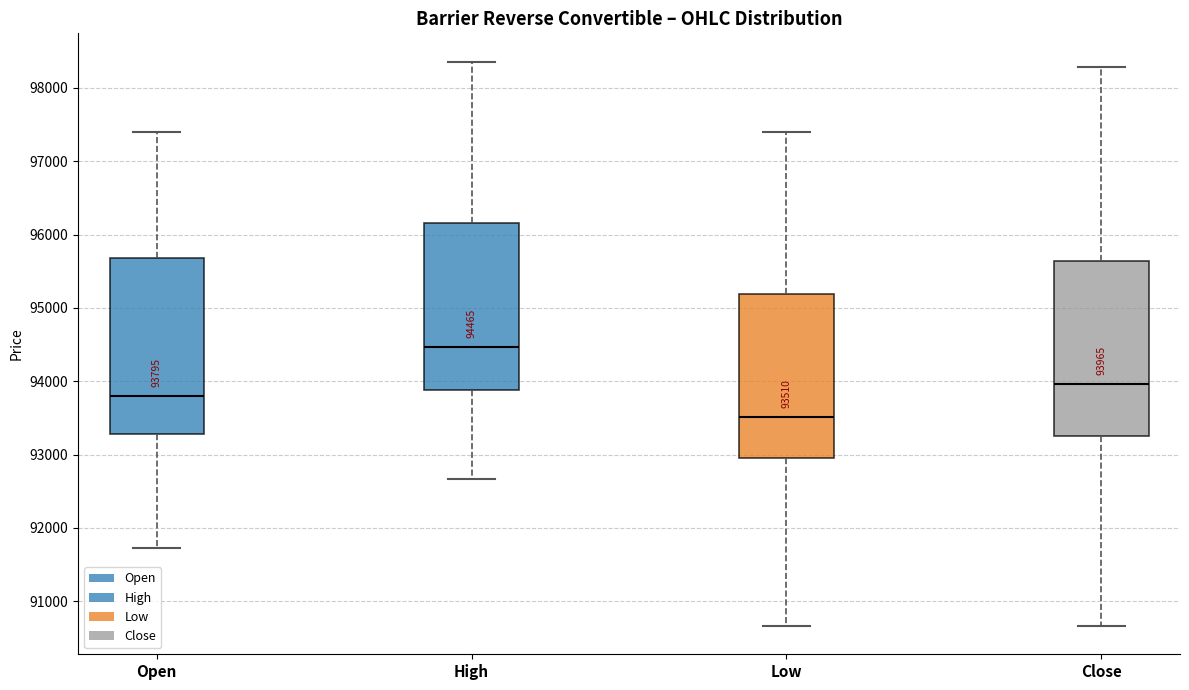

Which box's median line is the highest?

High